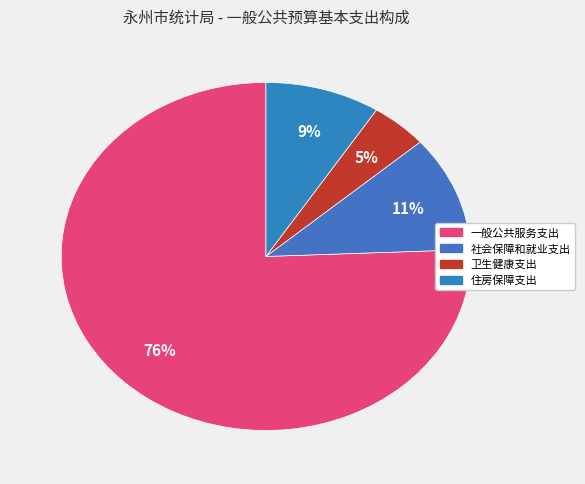

Rank the categories by value from lowest to highest.

卫生健康支出, 住房保障支出, 社会保障和就业支出, 一般公共服务支出